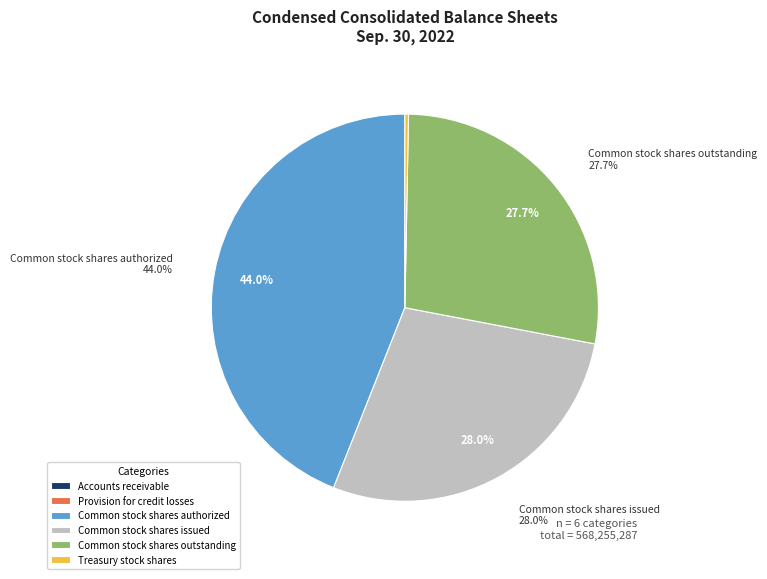

What is the largest slice in the pie chart?

Common stock shares authorized